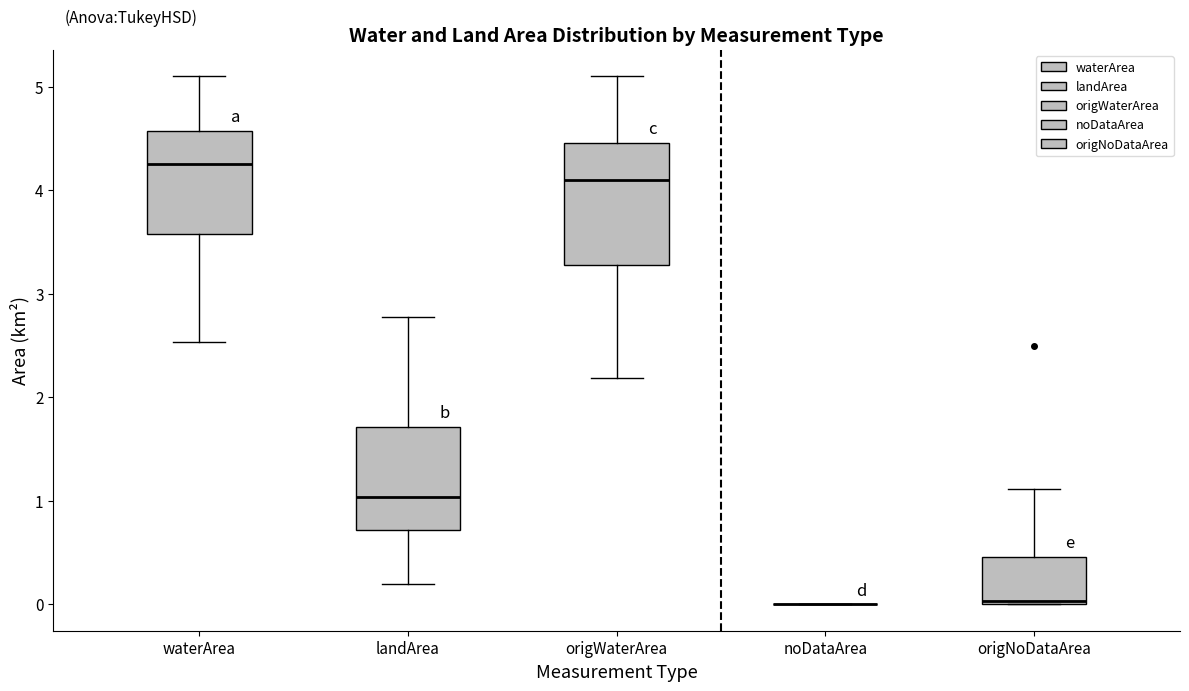

Reading left to right, transcribe this box plot: for each box, give where its median line is, the range the box spans, and where its two whiskers end, as read against the y-axis. The values are not printed on the chart, so give them approximately, as read against the axis.

waterArea: median 4.3, box 3.6 to 4.6, whiskers 2.5 to 5.1
landArea: median 1.0, box 0.7 to 1.7, whiskers 0.2 to 2.8
origWaterArea: median 4.1, box 3.3 to 4.5, whiskers 2.2 to 5.1
noDataArea: box collapsed to a line at 0.0, whiskers 0.0 to 0.0
origNoDataArea: median 0.0, box 0.0 to 0.5, whiskers 0.0 to 1.1